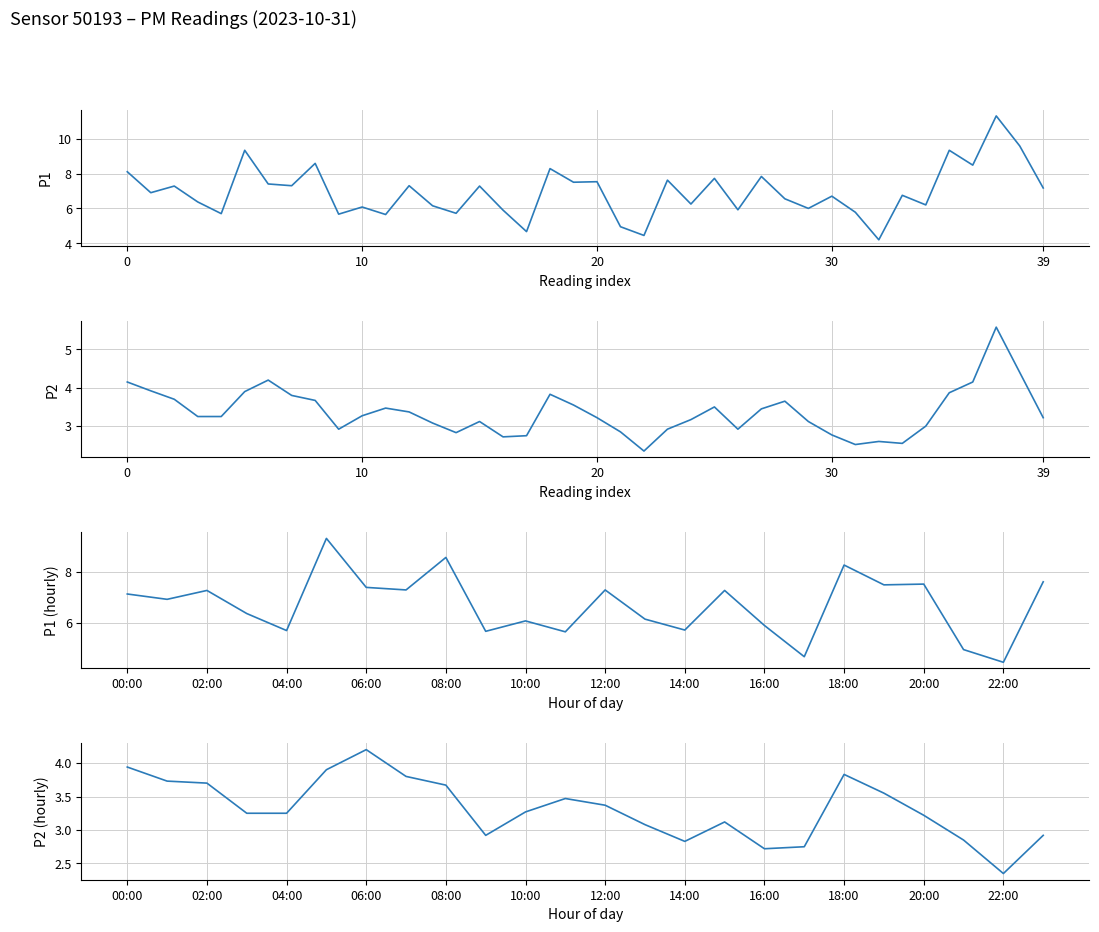

Reading right to left, transcribe all the data shown in this chart.

P1: 7.6	4.5	5.0	7.5	7.5	8.3	4.7	5.9	7.3	5.7	6.2	7.3	5.7	6.1	5.7	8.6	7.3	7.4	9.3	5.7	6.4	7.3	6.9	7.1
P2: 2.9	2.4	2.9	3.2	3.5	3.8	2.8	2.7	3.1	2.8	3.1	3.4	3.5	3.3	2.9	3.7	3.8	4.2	3.9	3.2	3.2	3.7	3.7	3.9